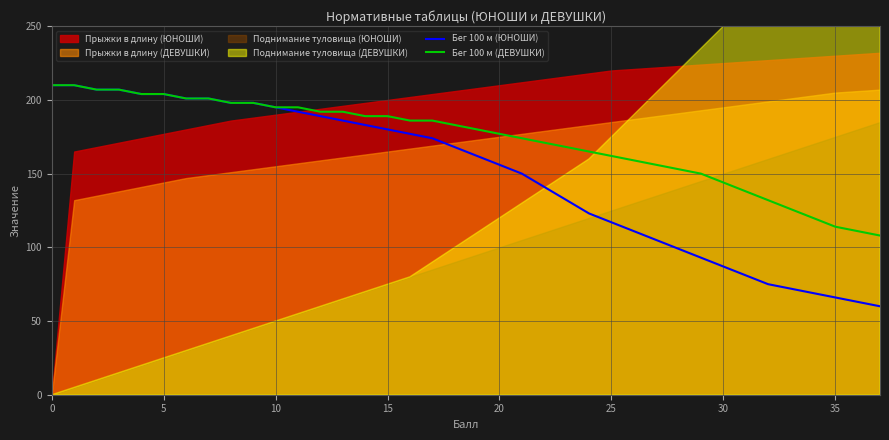

Count the number of categories in the chart.

38